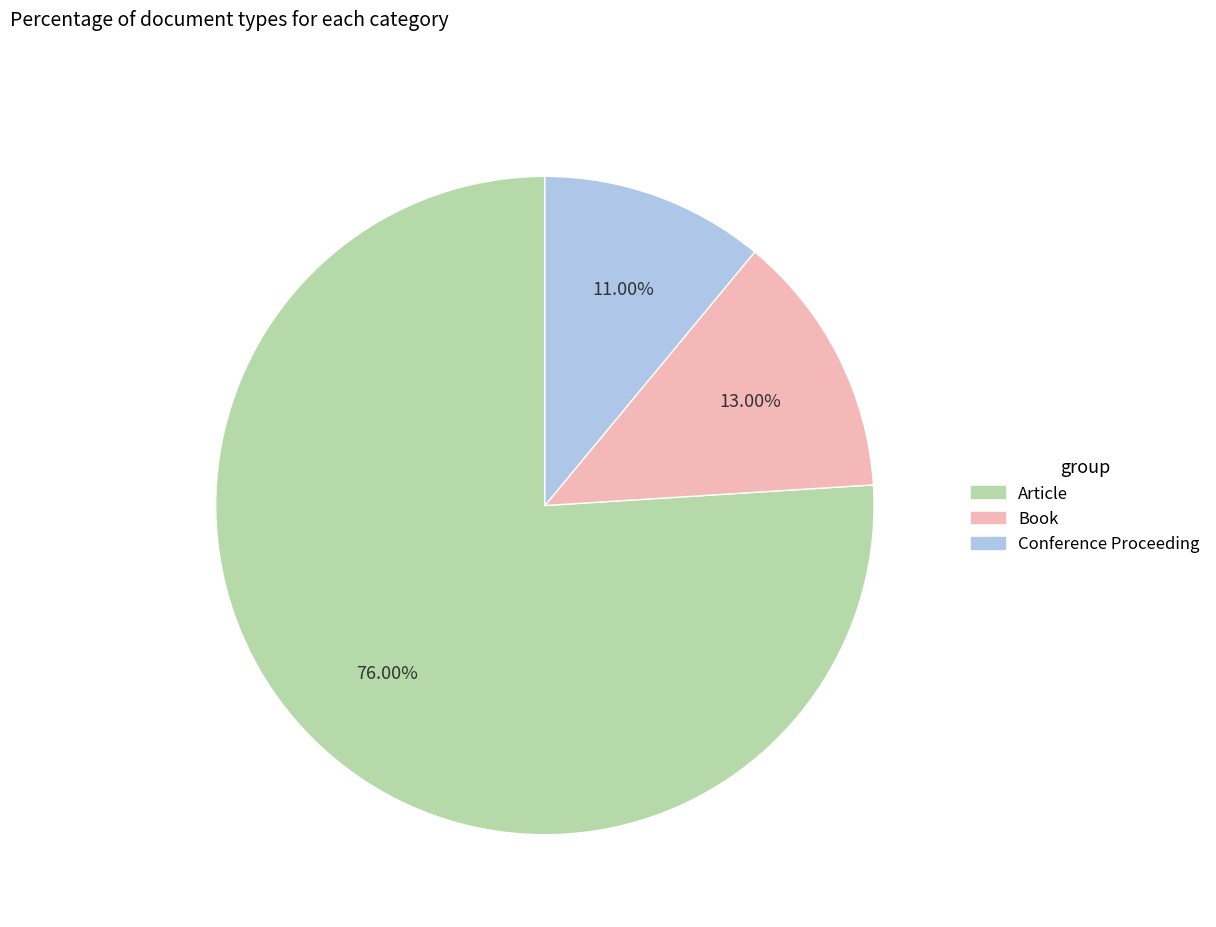

Which category has the smallest portion of the pie?

Conference Proceeding